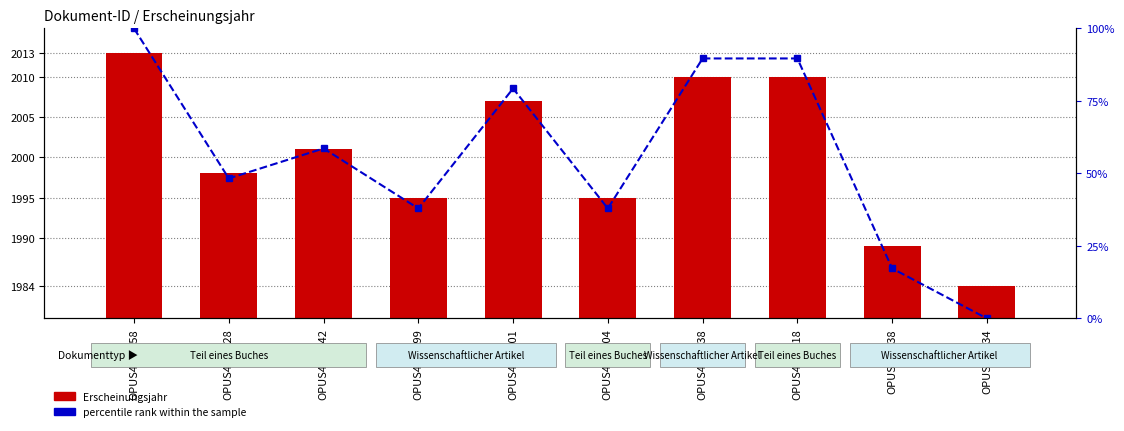

What is the spread (max minus min) of values at OPUS4-10199?

1957.1